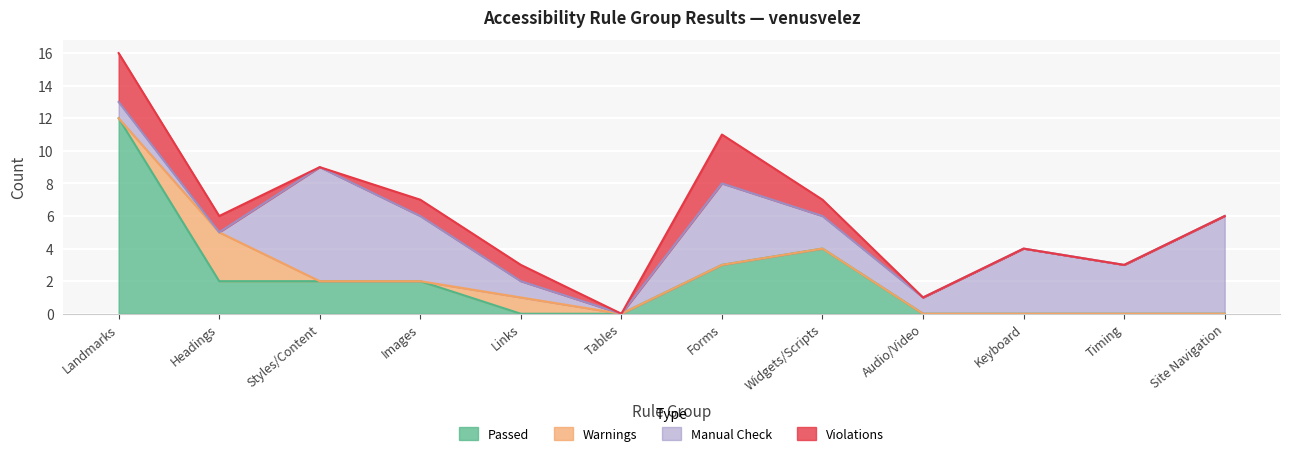

How many values in the Passed series are below 2?

6